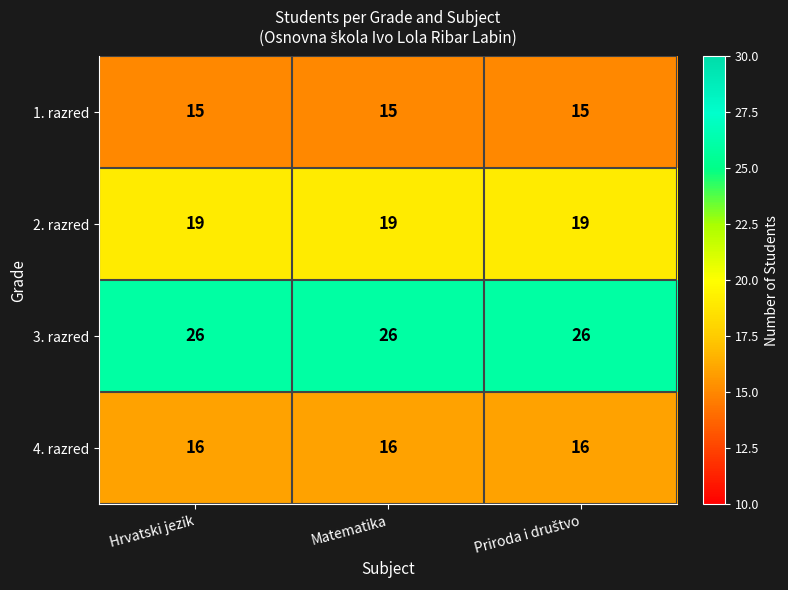

What is the spread (max minus min) of values at Hrvatski jezik?

11